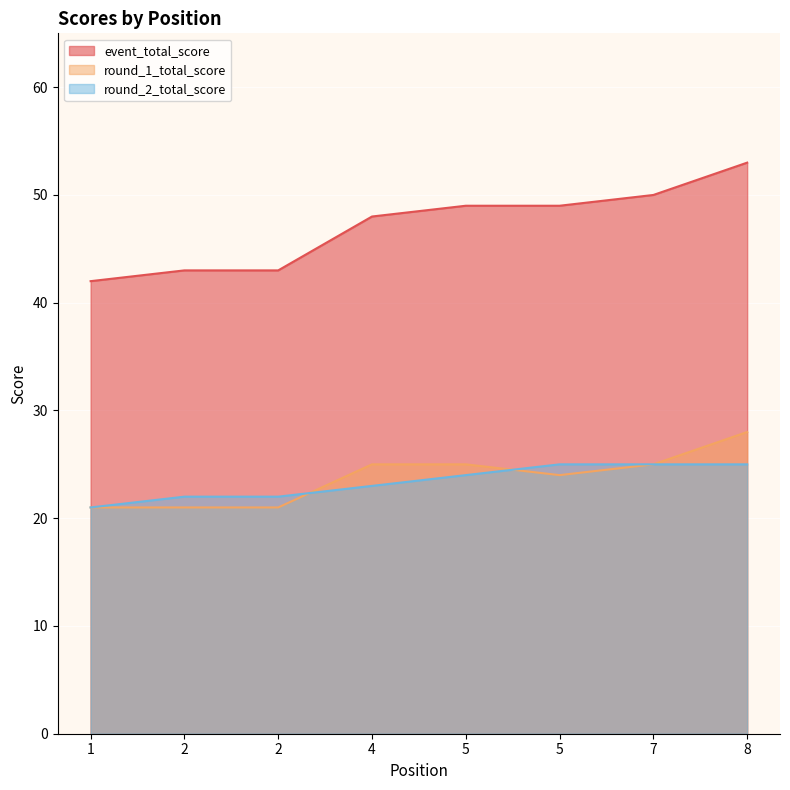

How many categories are shown in the chart?

8